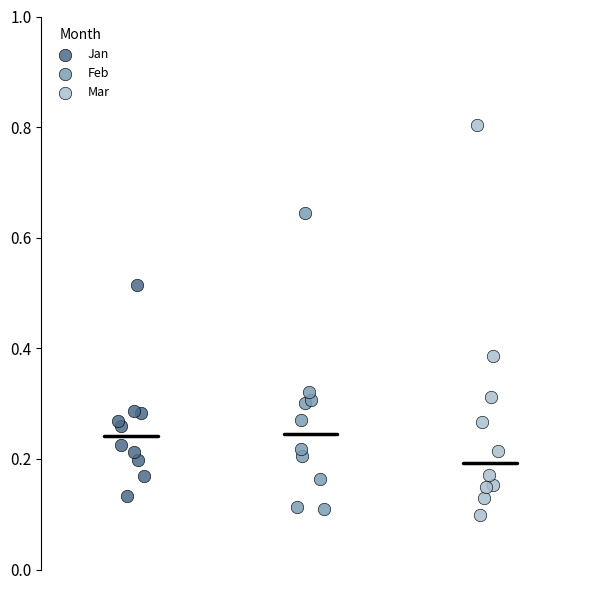

Which series has the widest spread of Y values?

Mar